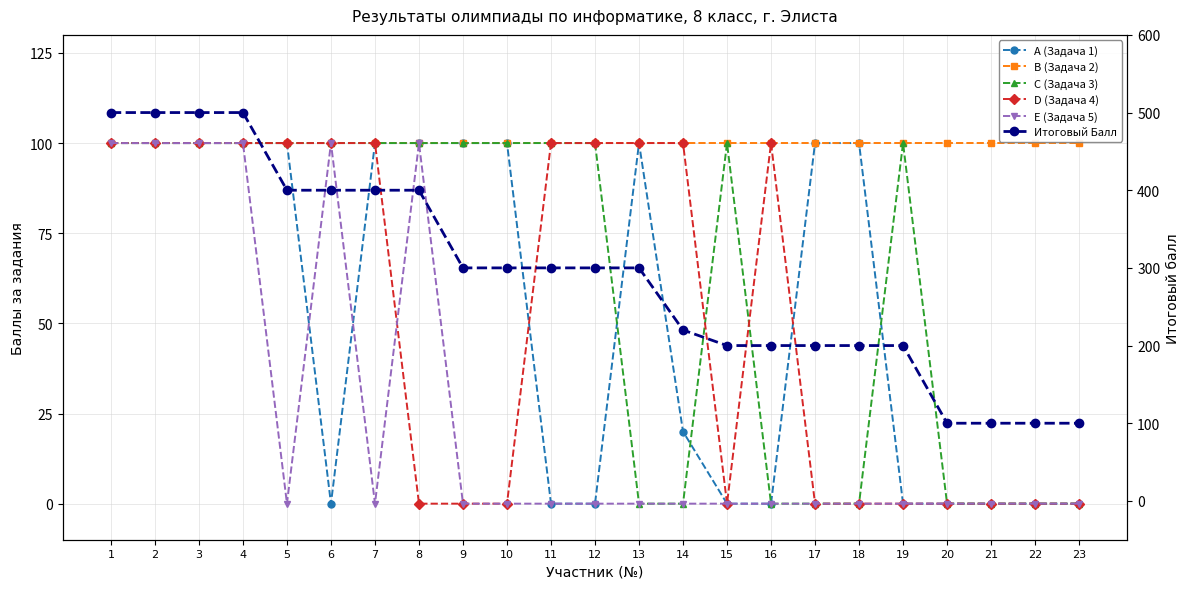

Where is E (Задача 5) nearest to the value 50?

1